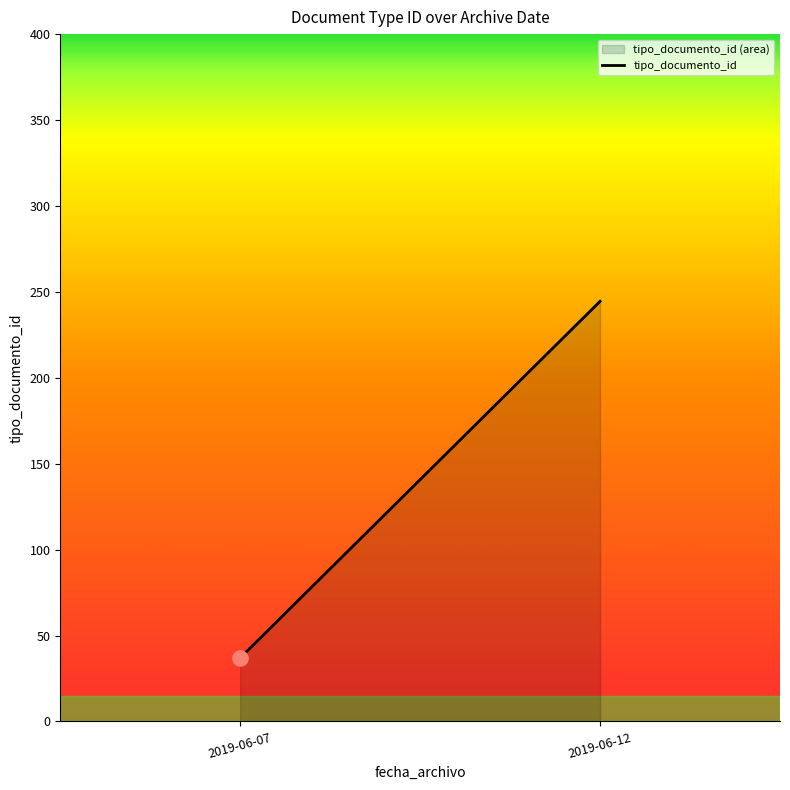

Between 2019-06-12 and 2019-06-07, which is larger?

2019-06-12